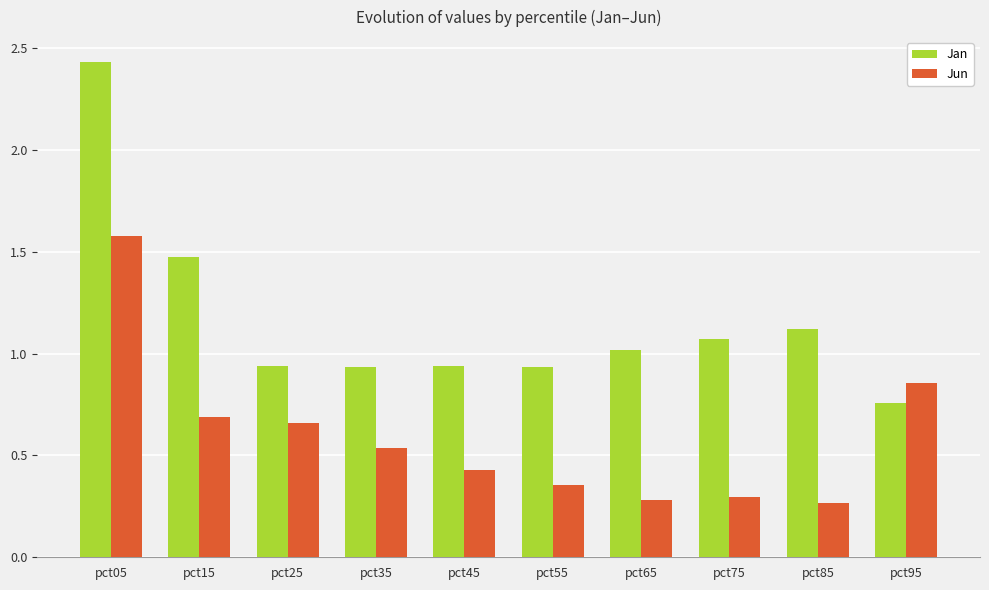

How many bars are there in each group?

2